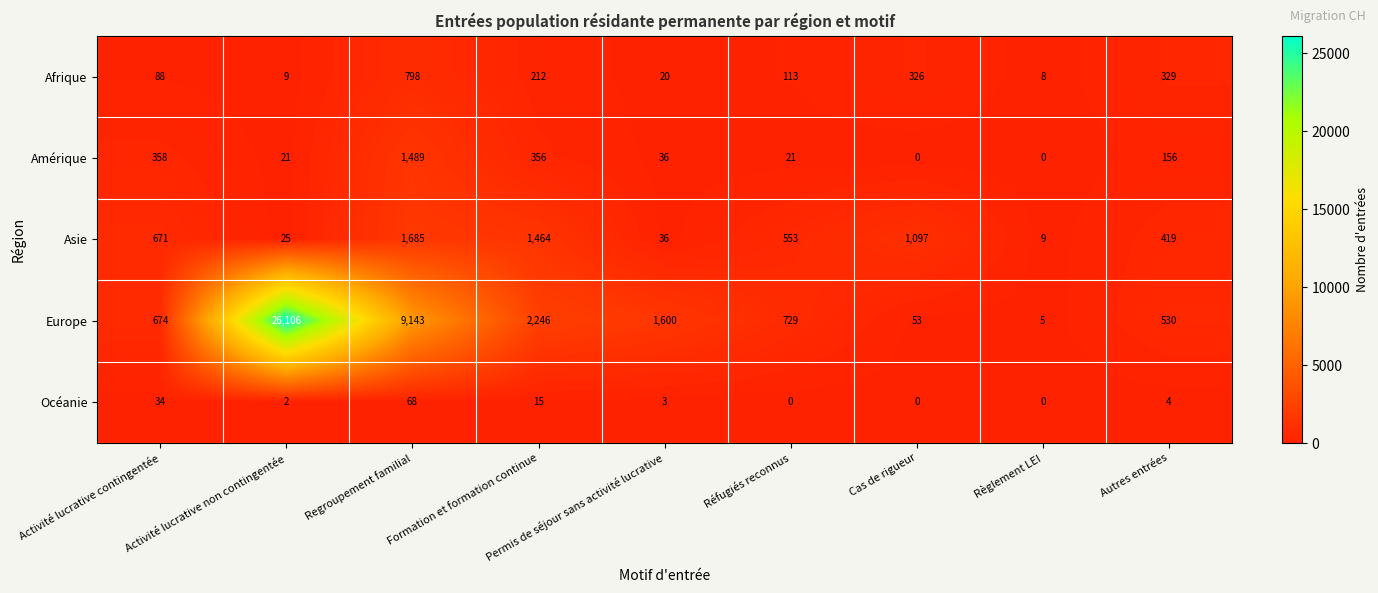

What is the difference between the Océanie values at Regroupement familial and Autres entrées?

64